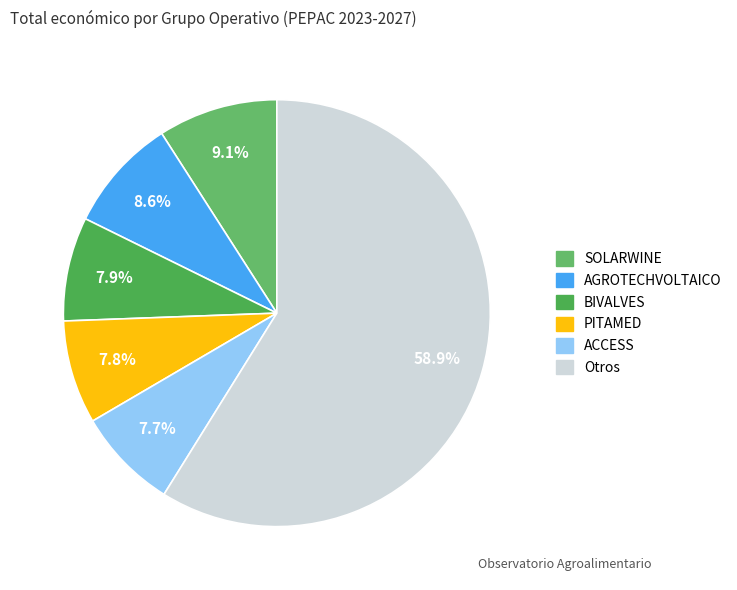

To the nearest percent, what is the average slice percentage?

17%